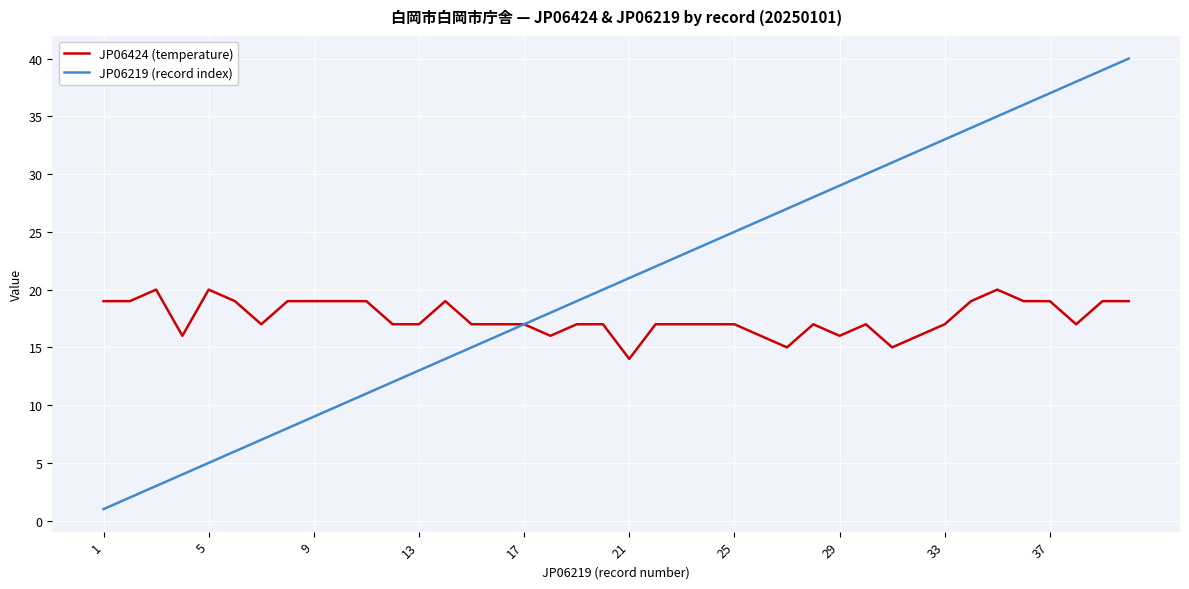

List the series in order of their overall mean, highest first.

JP06219 (record index), JP06424 (temperature)